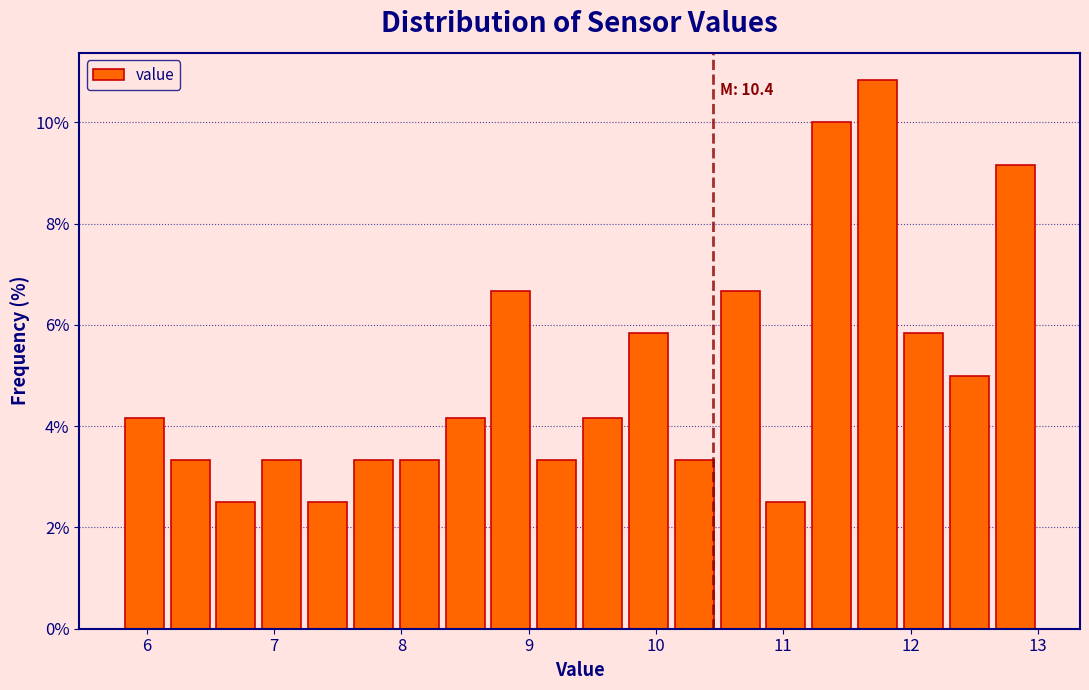

Read against the x-axis, roughly where is the centre of the tallest bar?

11.7